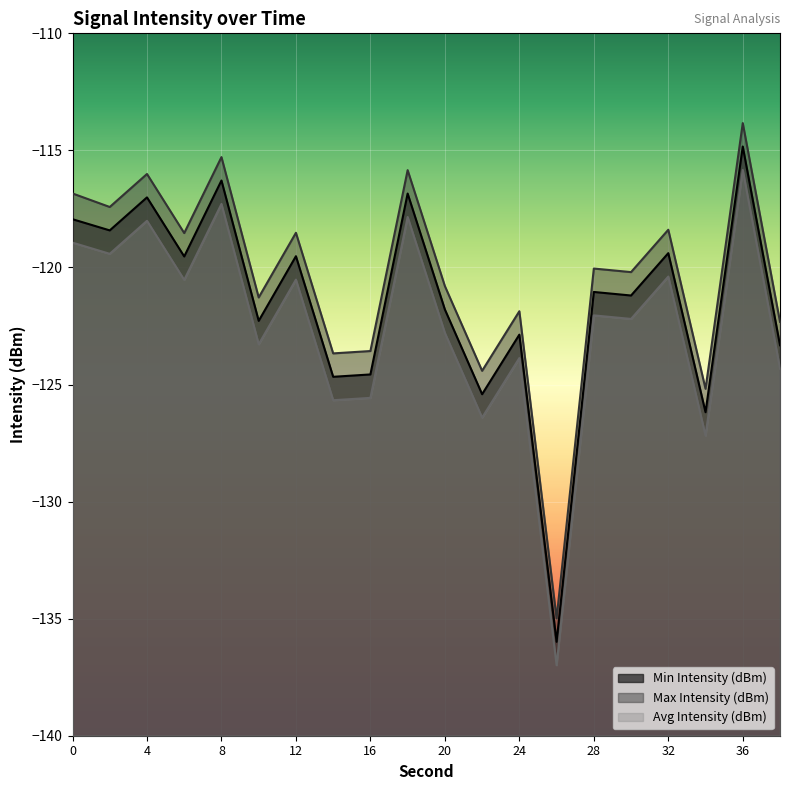

What is the value of the Max Intensity (dBm) point at the 7th from the left?

-118.5